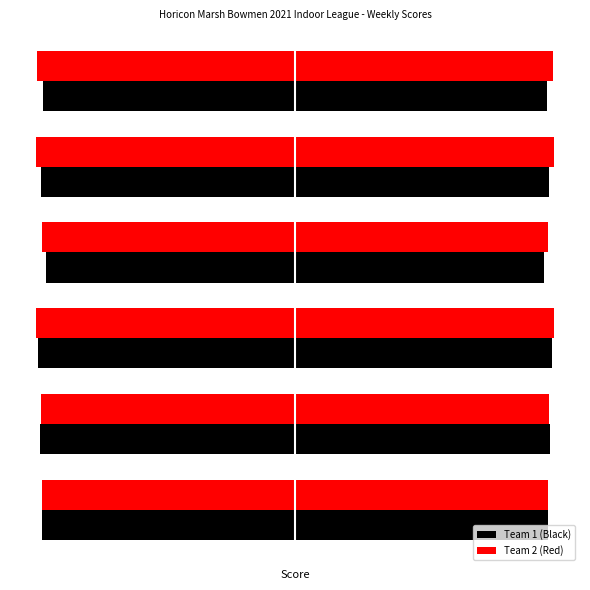

How many Team 1 (Black) values are between -945 and -932?

4